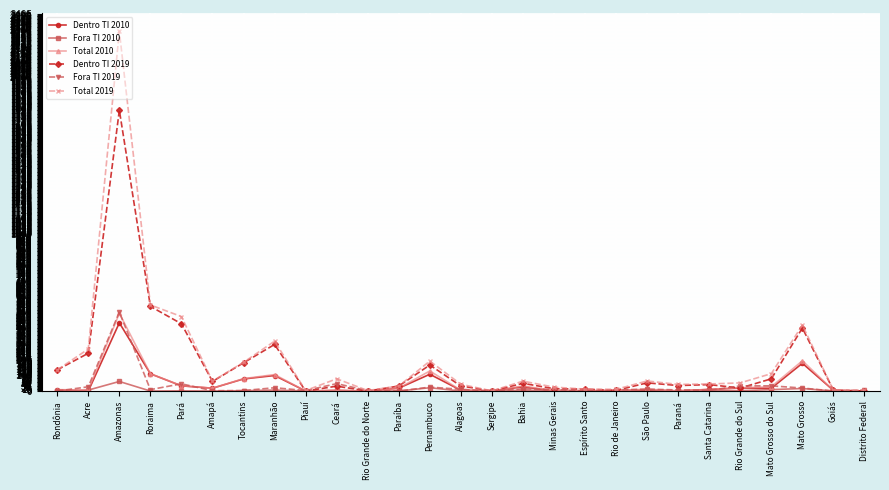

What are all the series names shown in the legend?

Dentro TI 2010, Fora TI 2010, Total 2010, Dentro TI 2019, Fora TI 2019, Total 2019